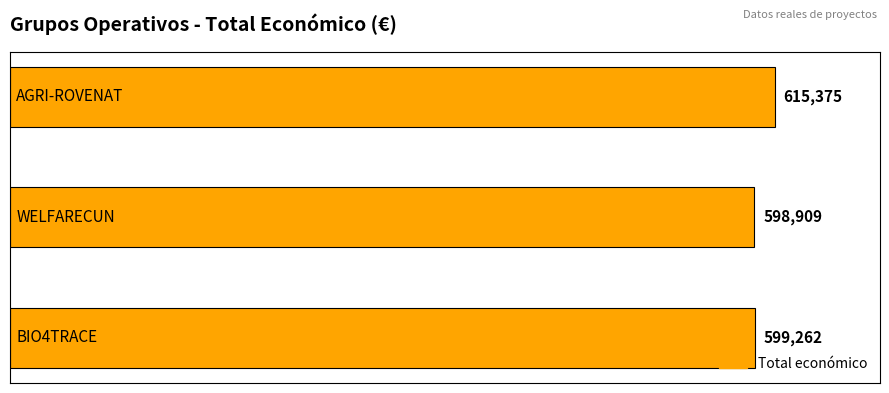

What is the sum of all values?

1813546